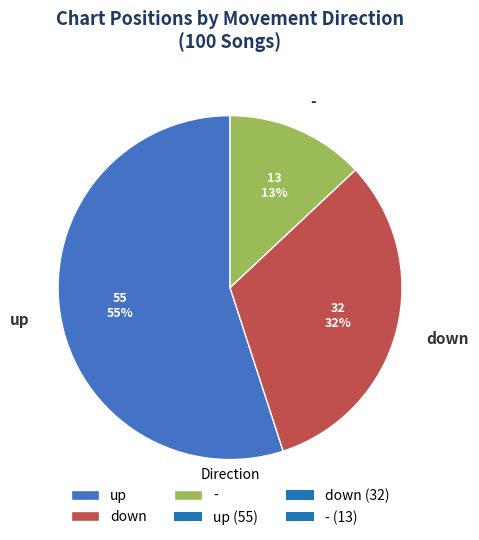

Is it true that up is 69% of the pie?

False